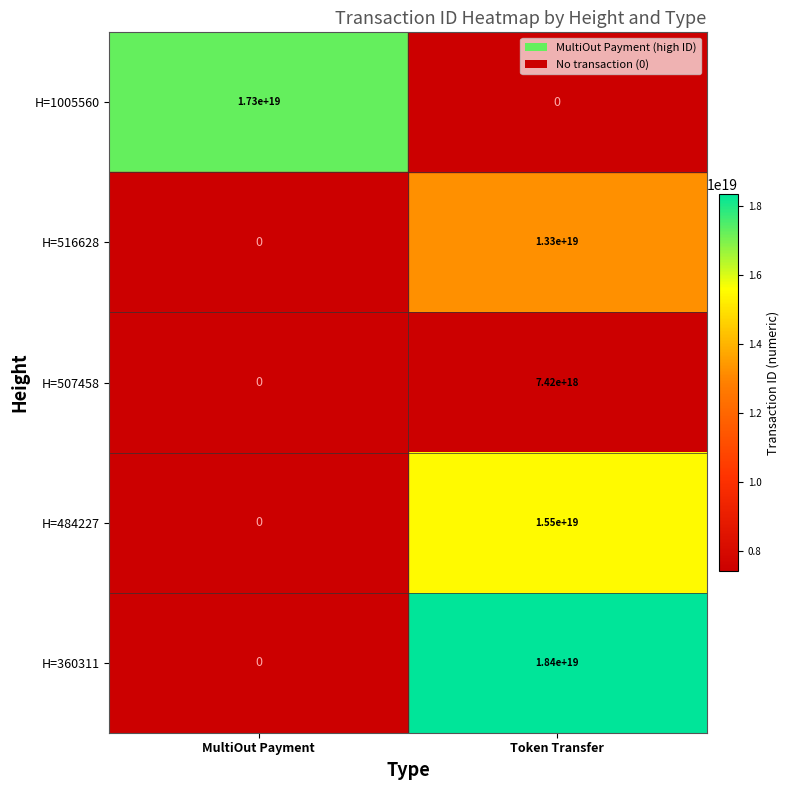

True or false: H=1005560 has a value of 3848570388959562752 at MultiOut Payment.

False